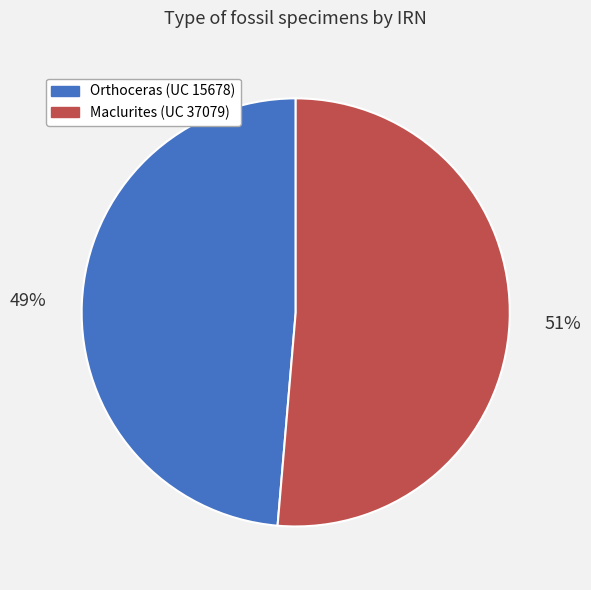

What is the smallest slice in the pie chart?

Orthoceras (UC 15678)